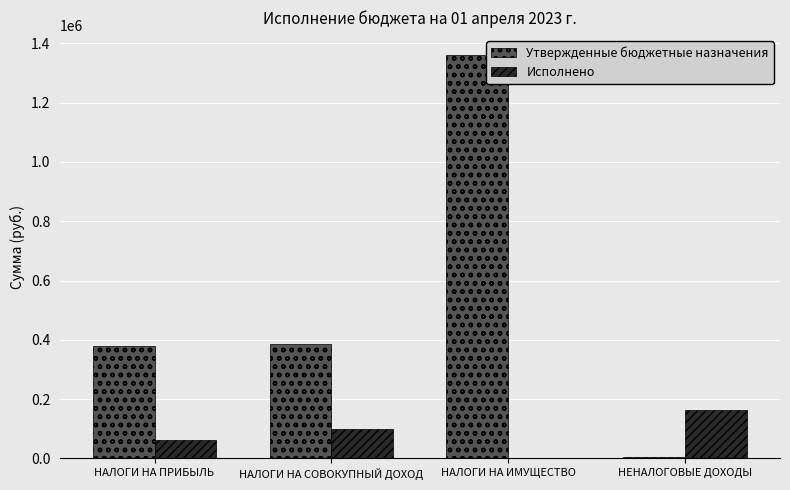

Is it true that Исполнено equals 164412.9 at НЕНАЛОГОВЫЕ ДОХОДЫ?

True